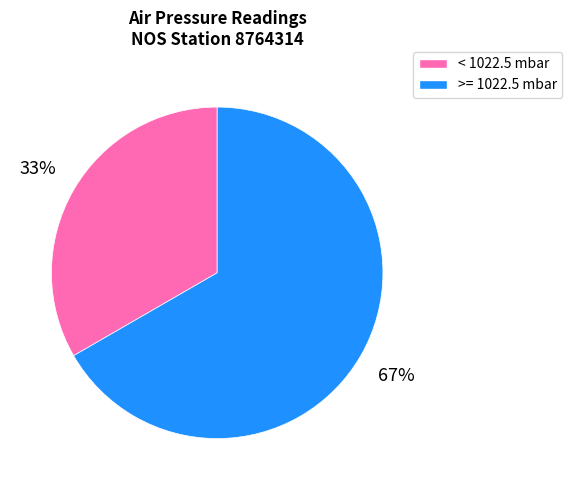

Is there a majority slice in this chart?

Yes